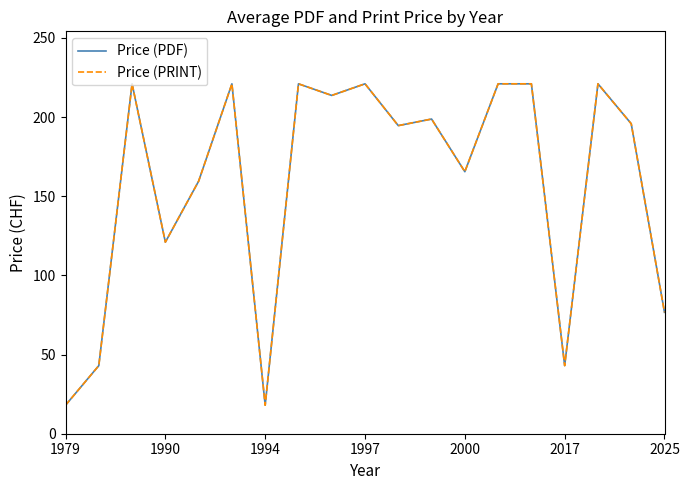

Is this an area chart (filled region under the line)?

No